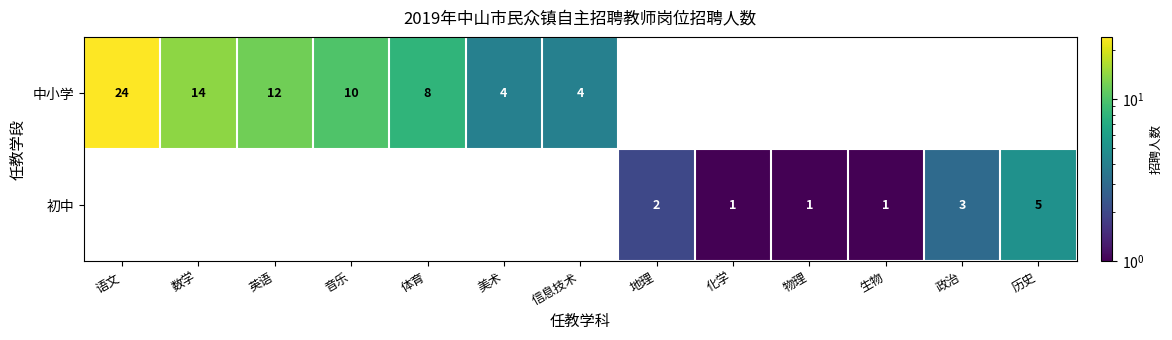

True or false: 初中 has a value of 1 at 生物.

True